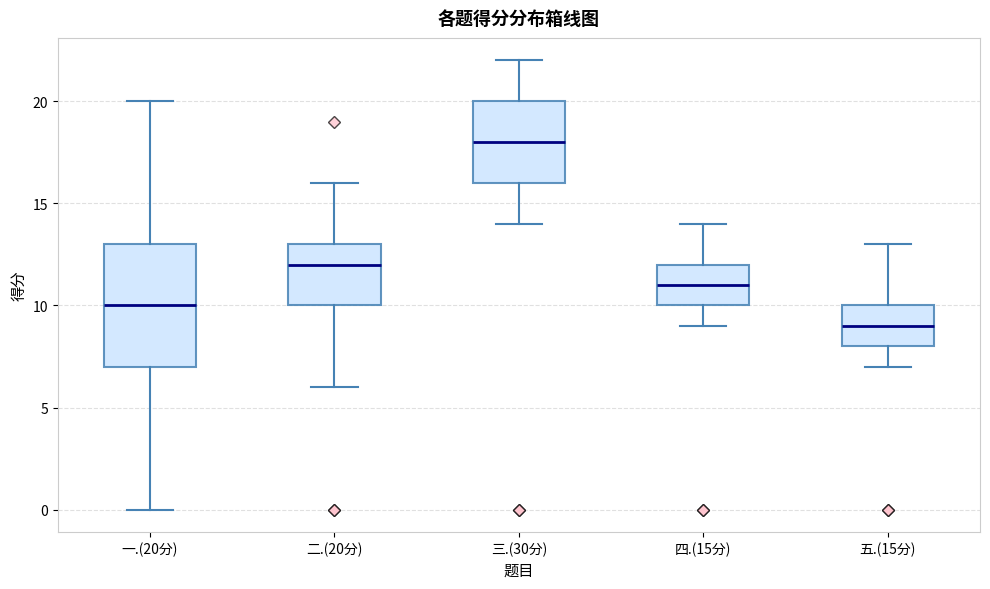

Reading left to right, read every box against the y-axis: the position of its median line, the range the box covers, and the ends of its whiskers. The values are not printed on the chart, so give them approximately, as read against the axis.

一.(20分): median 10, box 7 to 13, whiskers 0 to 20
二.(20分): median 12, box 10 to 13, whiskers 6 to 16
三.(30分): median 18, box 16 to 20, whiskers 14 to 22
四.(15分): median 11, box 10 to 12, whiskers 9 to 14
五.(15分): median 9, box 8 to 10, whiskers 7 to 13